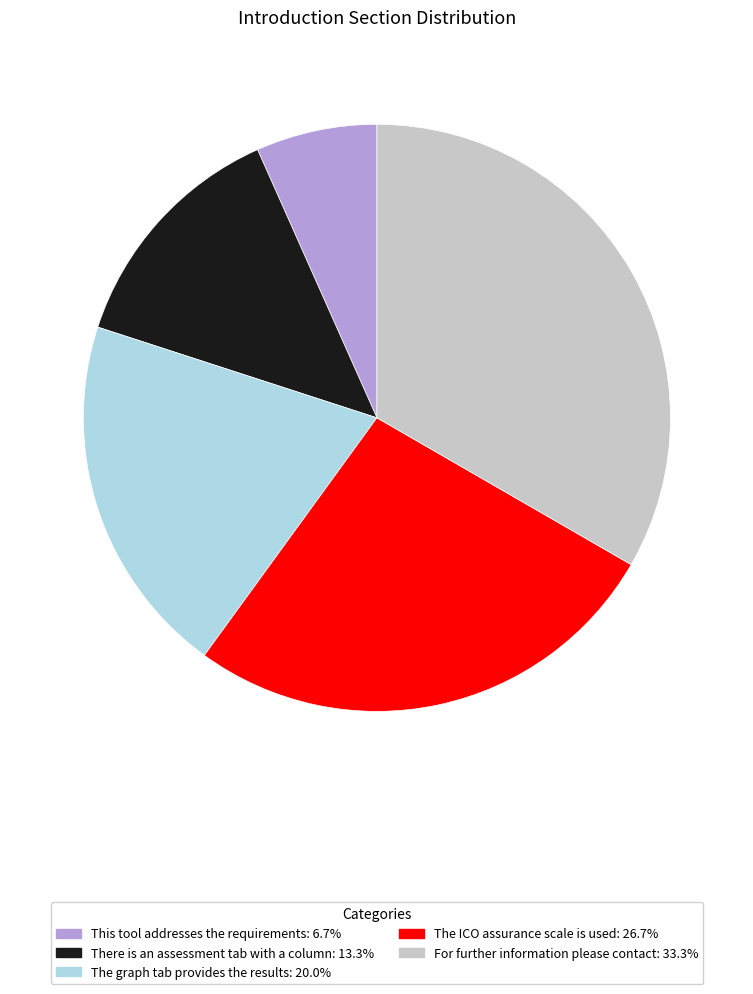

Do For further information please contact and The ICO assurance scale is used together represent more than half of the pie?

Yes